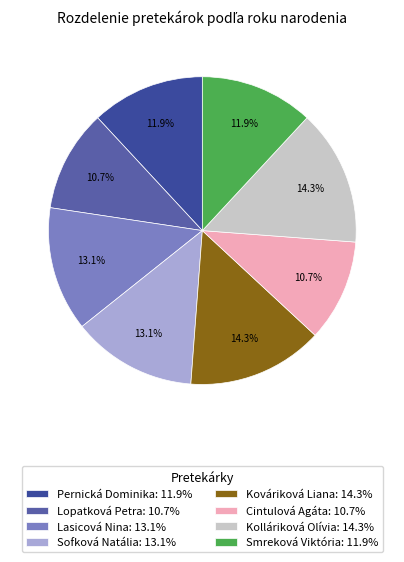

How many segments does this pie chart have?

8